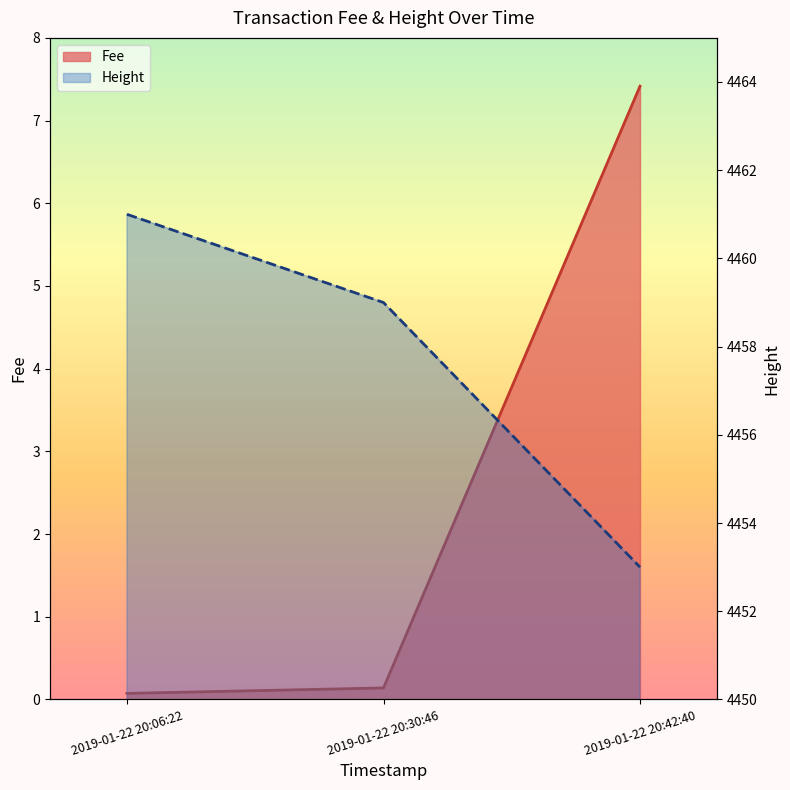

What is the lowest value of the Height series?

4453.0